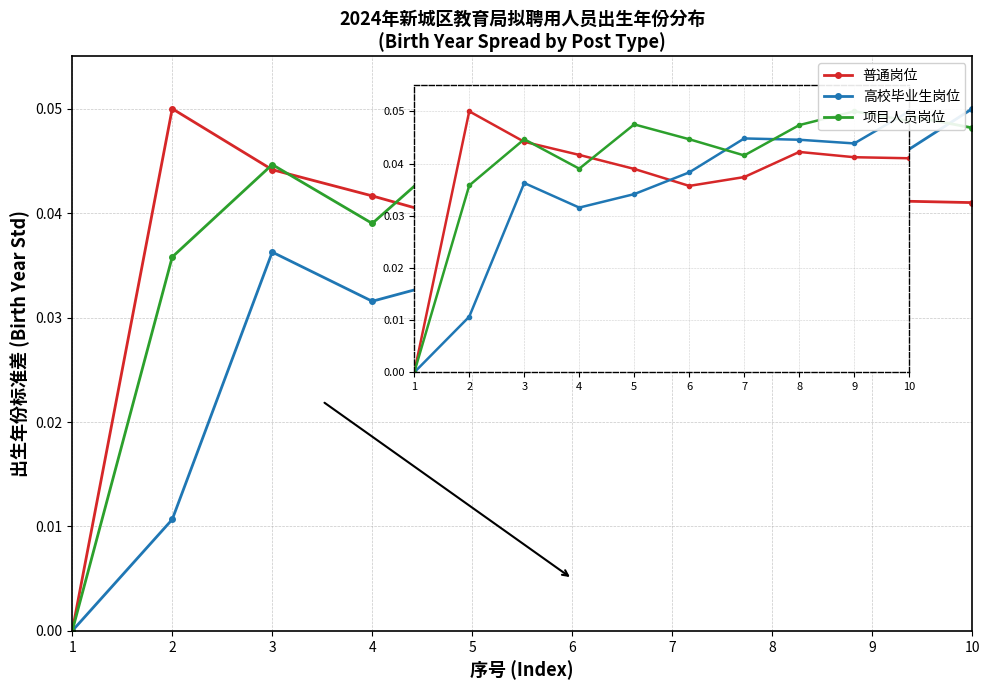

Count the 项目人员岗位 values in the range 0 to 1.

10